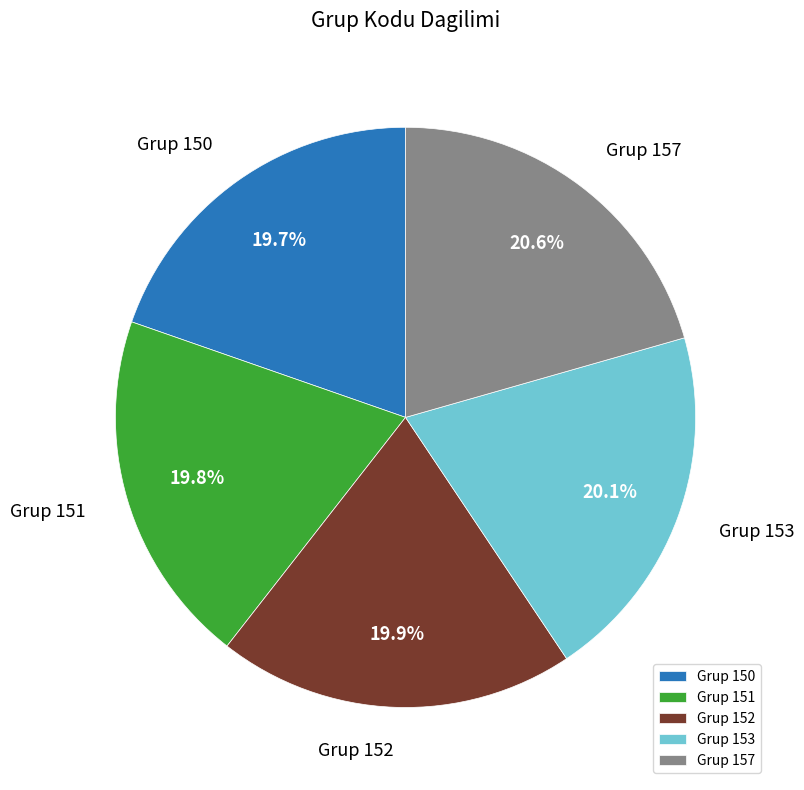

Which category has the biggest portion of the pie?

Grup 157